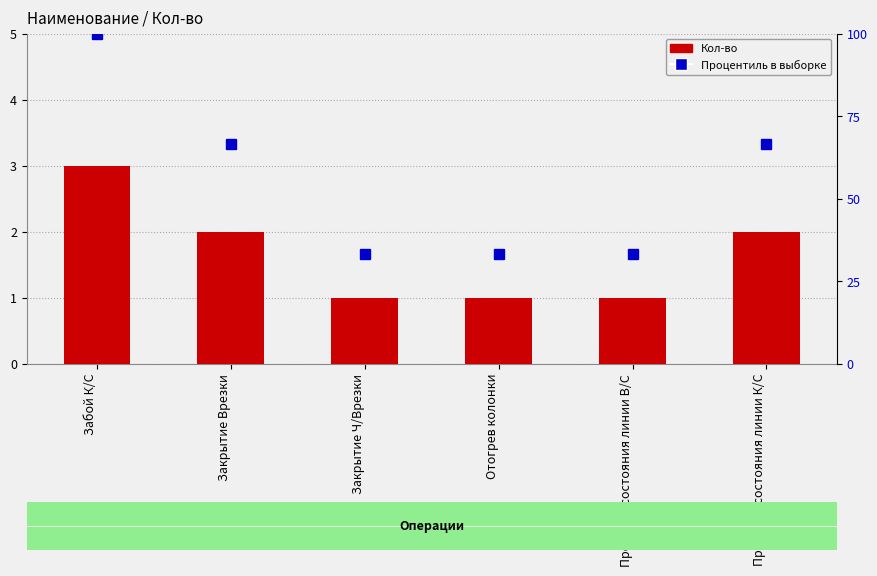

What are all the series names shown in the legend?

Кол-во, Процентиль